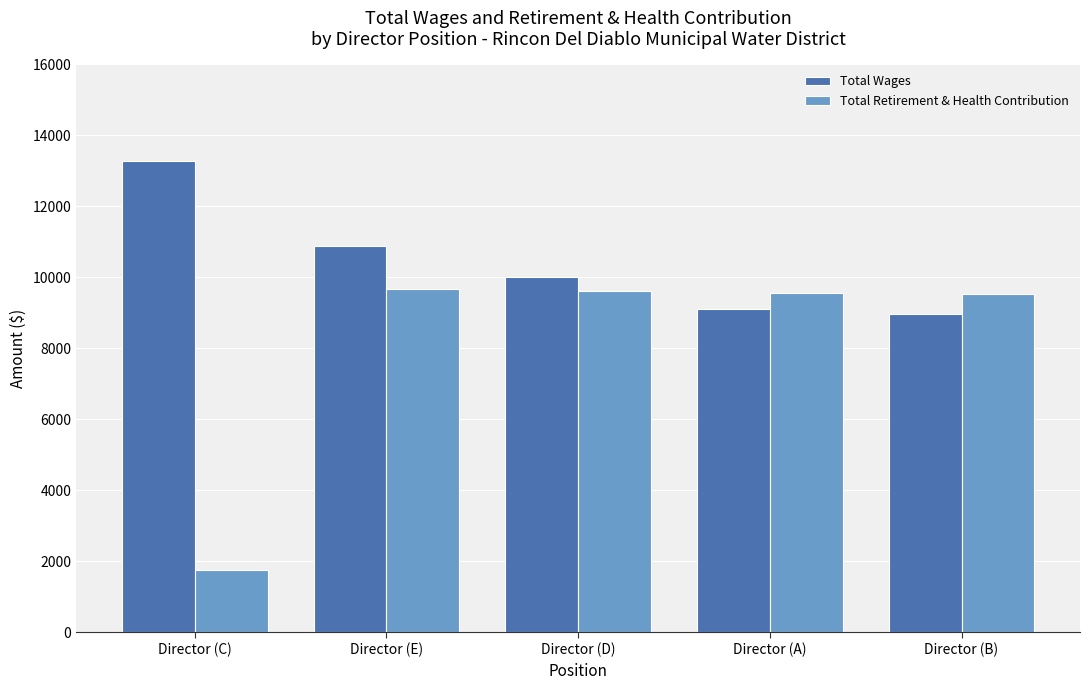

What is the sum of the Total Retirement & Health Contribution values at Director (A) and Director (C)?

11310